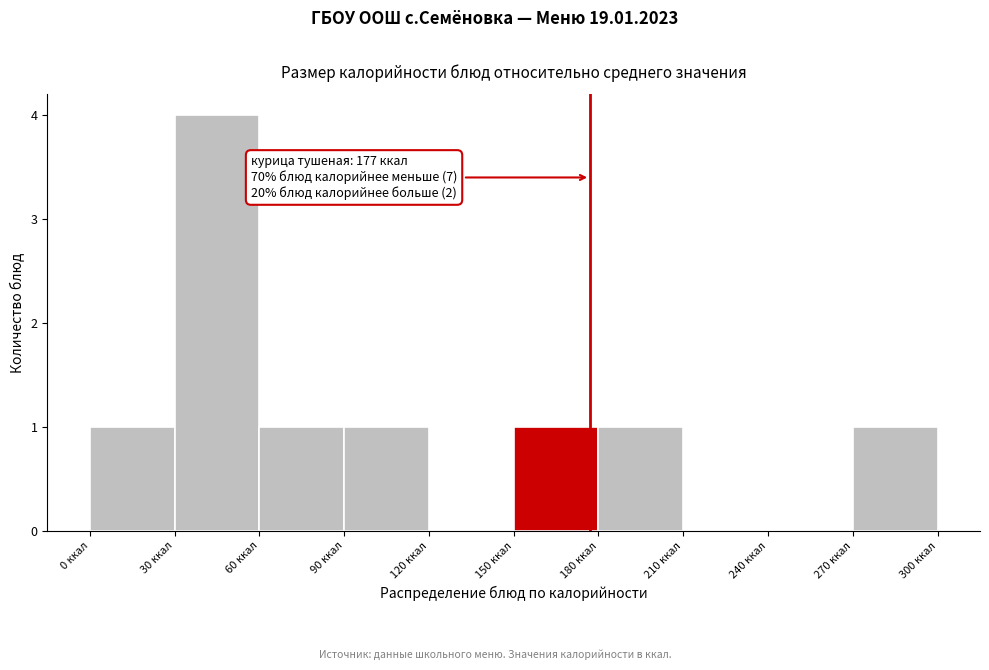

Which range on the x-axis has the tallest bar?

30 to 60